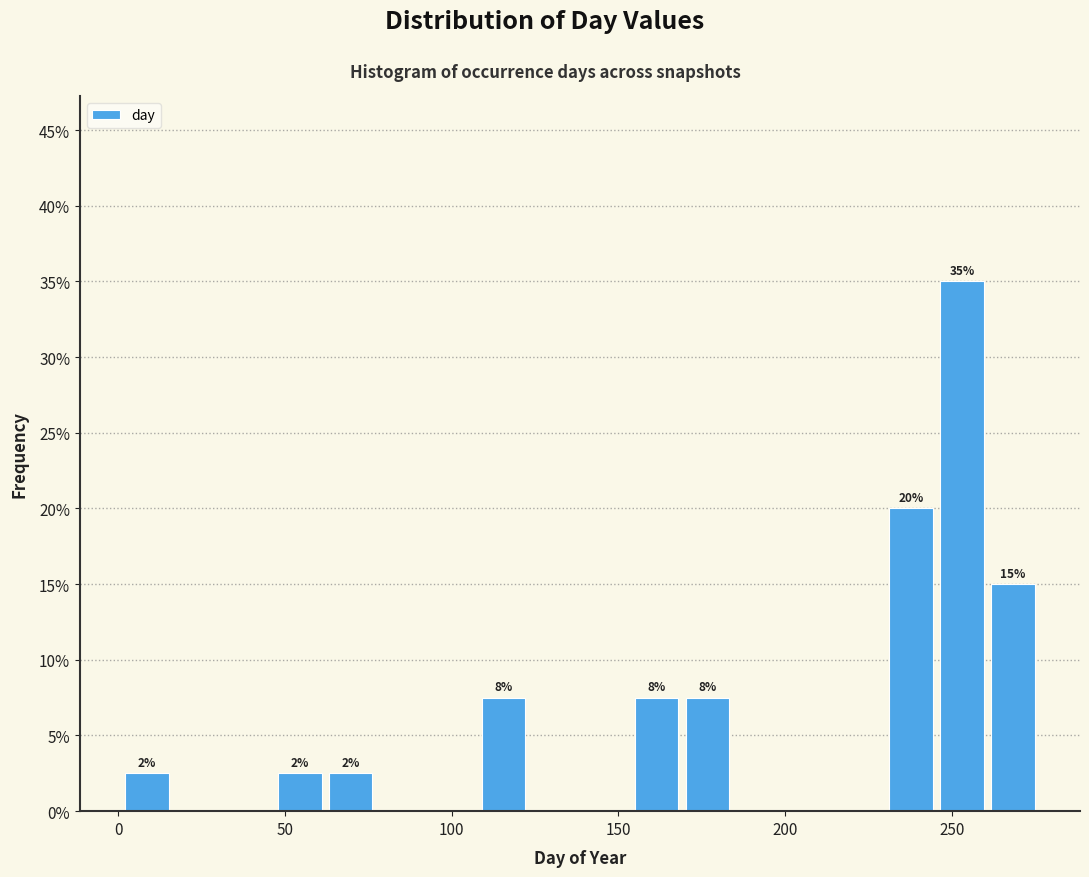

Read against the x-axis, roughly where is the centre of the tallest bar?

255